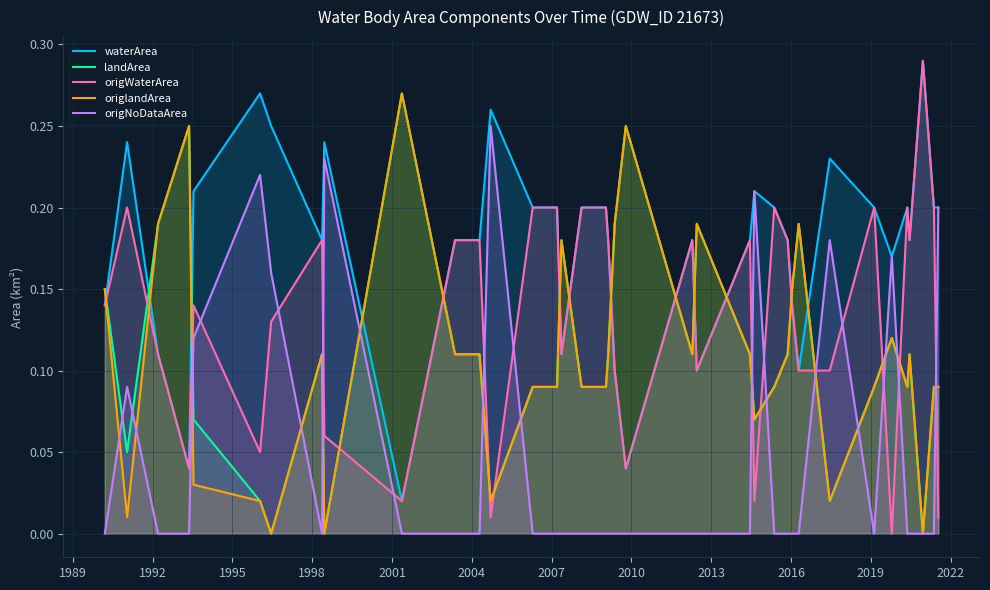

True or false: landArea and origWaterArea cross at least once.

True